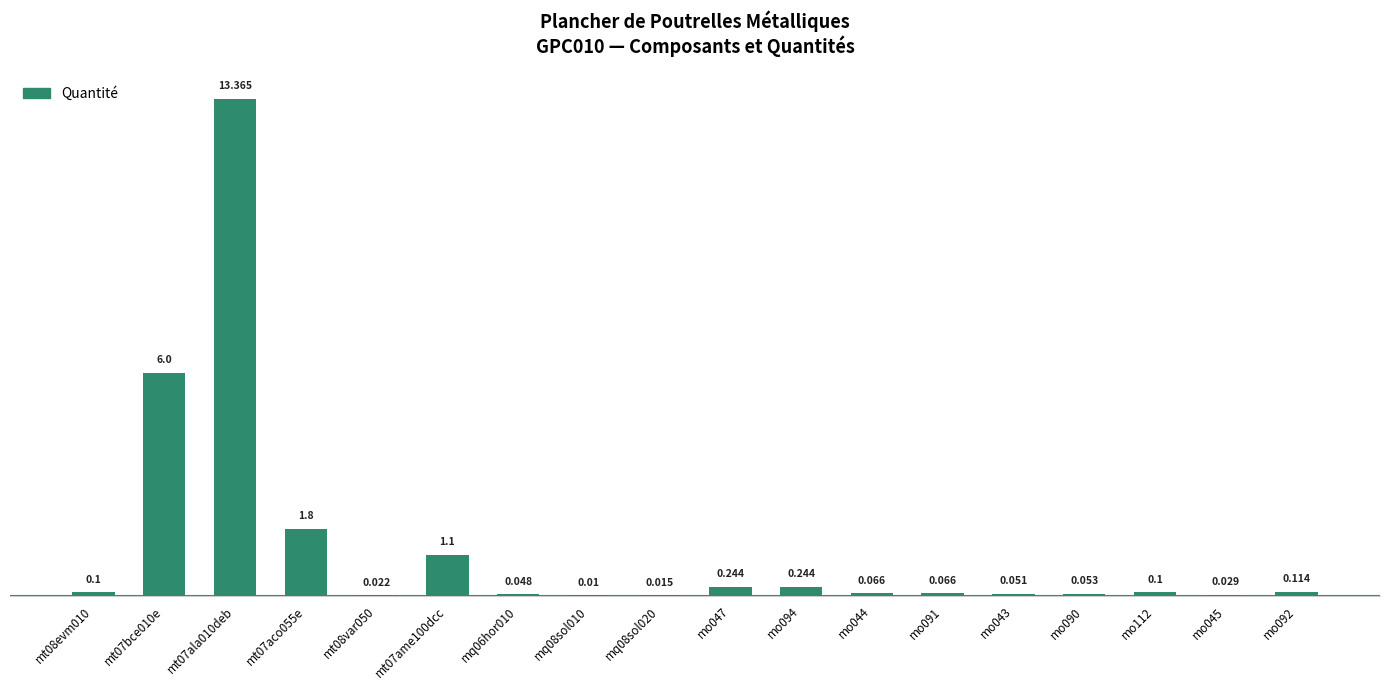

What is the label of the 17th bar from the right?

mt07bce010e